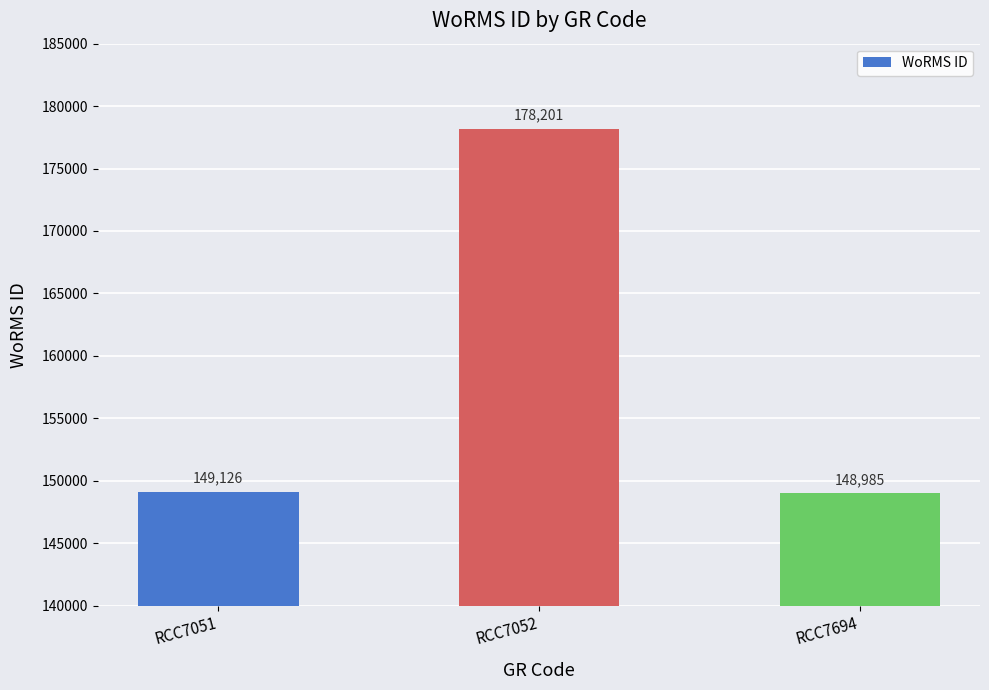

What is the difference between the second highest and minimum values?

141